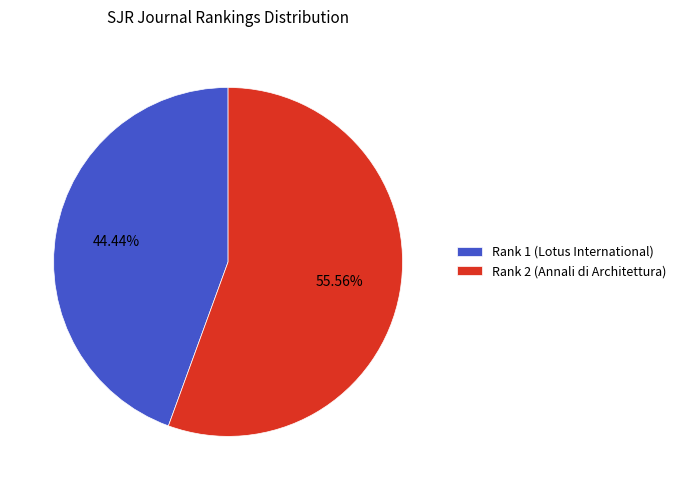

What percentage is the Rank 1 (Lotus International) slice, to the nearest percent?

44%